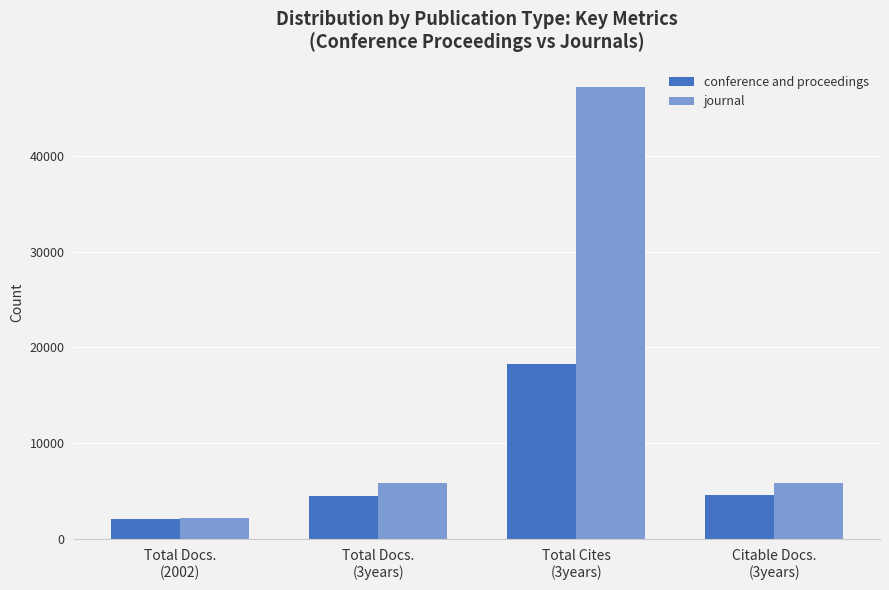

List the series in order of their peak value, lowest first.

conference and proceedings, journal